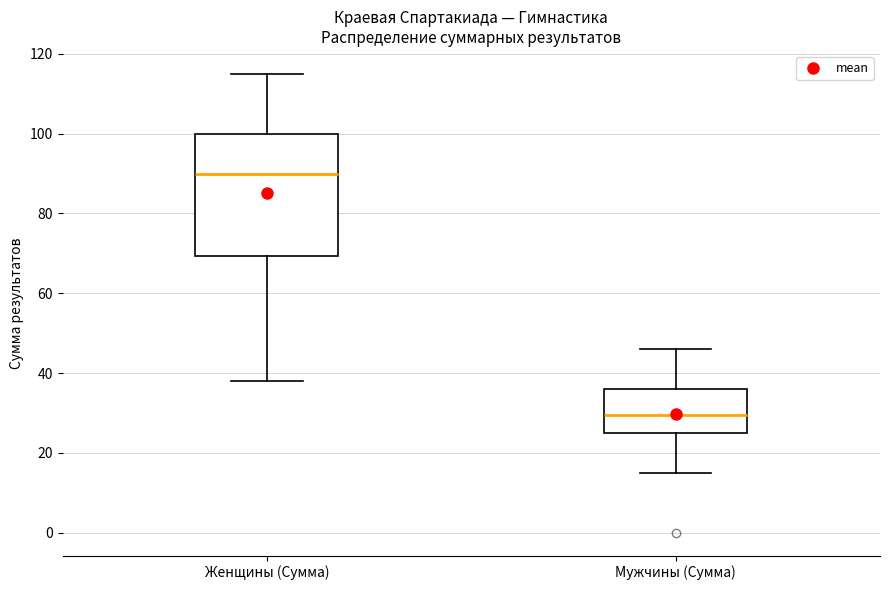

Which box's median line is the highest?

Женщины (Сумма)